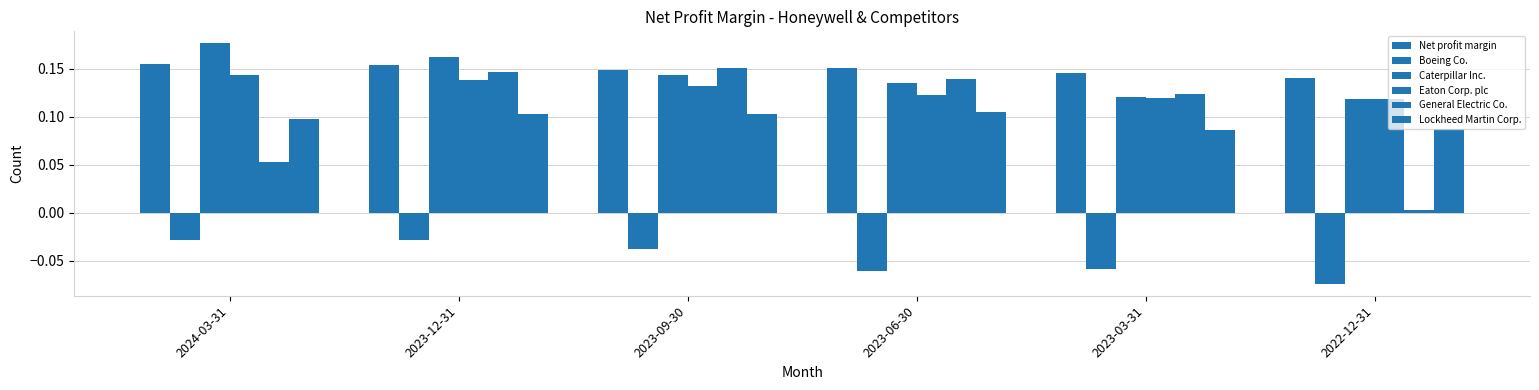

What is the spread (max minus min) of values at 2023-06-30?

0.2